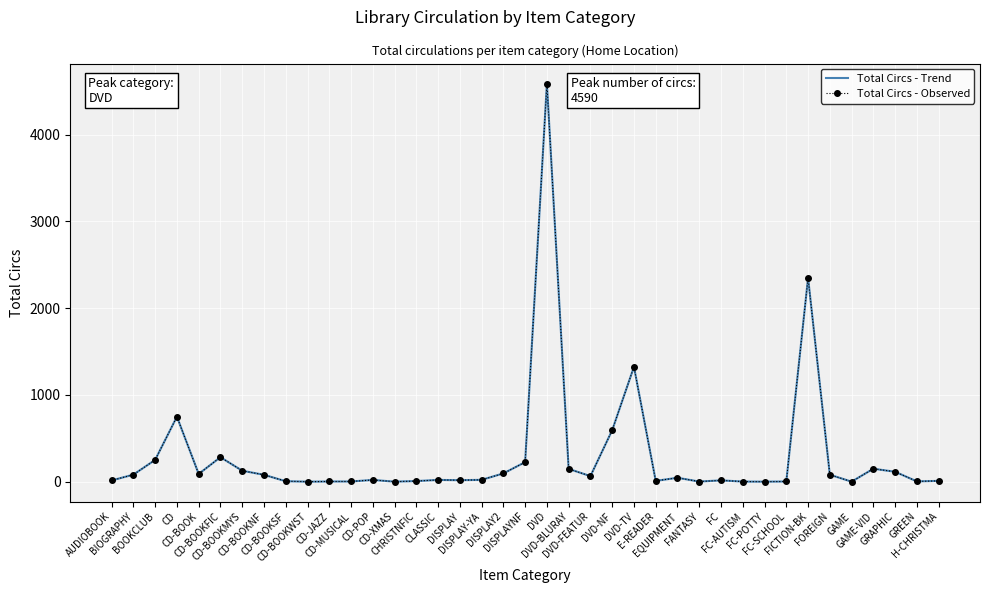

What is the maximum value for Total Circs - Observed?

4590